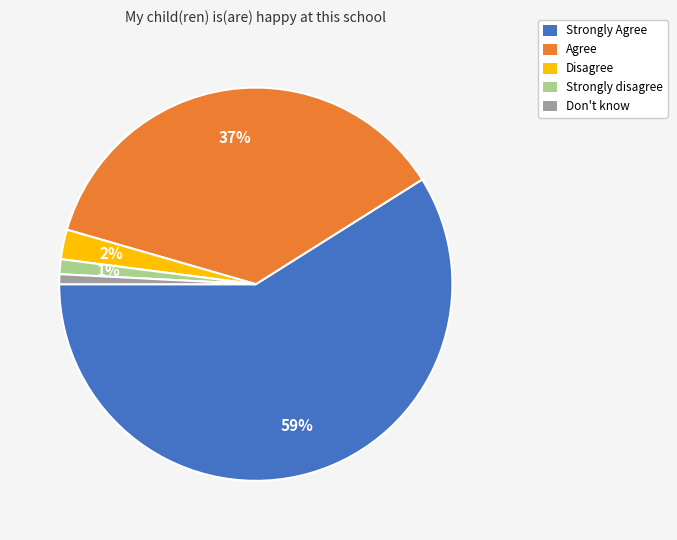

How many segments does this pie chart have?

5